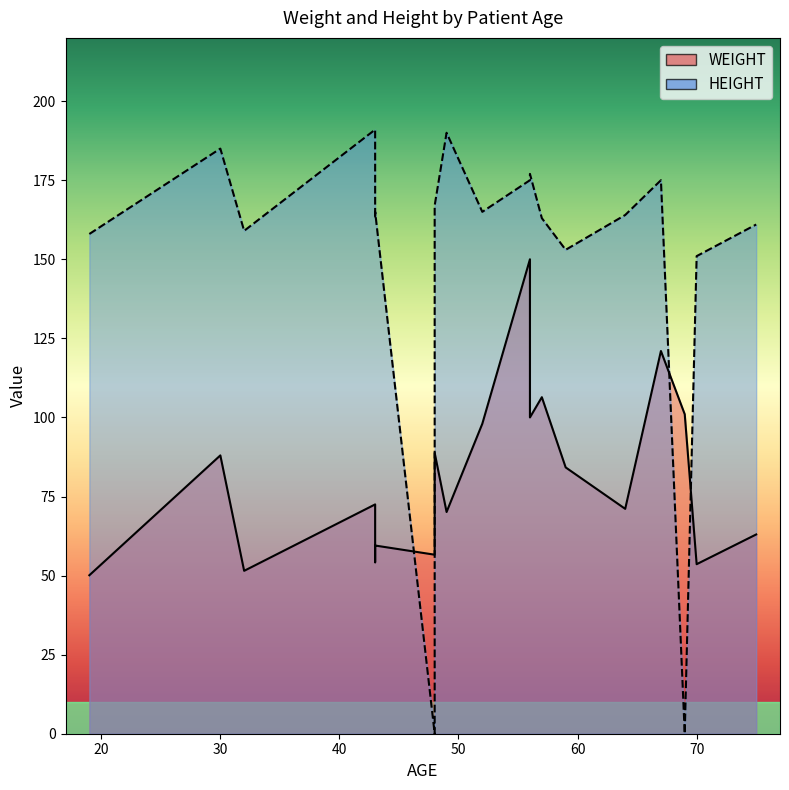

Between 69 and 43, which series saw the biggest shift?

HEIGHT